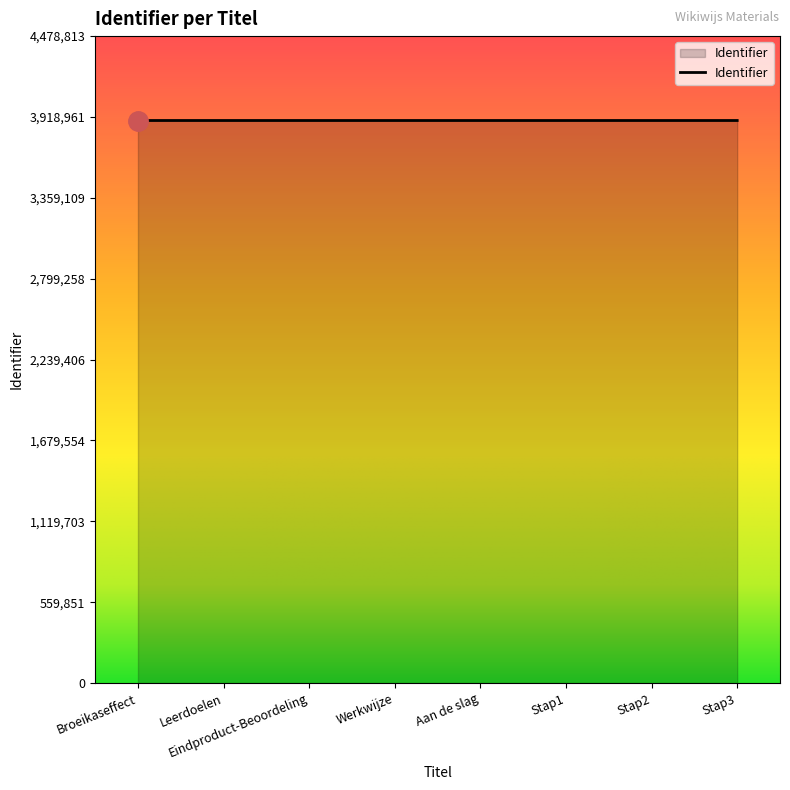

What is the ratio of the value at Eindproduct-Beoordeling to the value at Werkwijze?

1.0